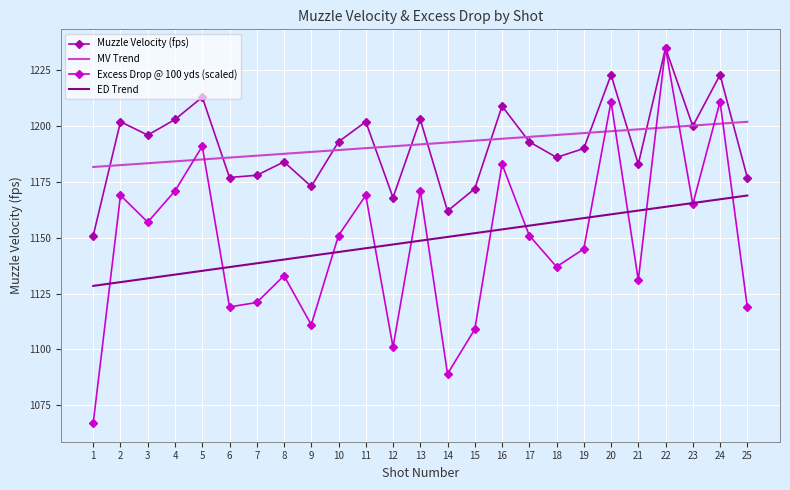

What is the sum of all Excess Drop @ 100 yds (scaled) values?

28717.0